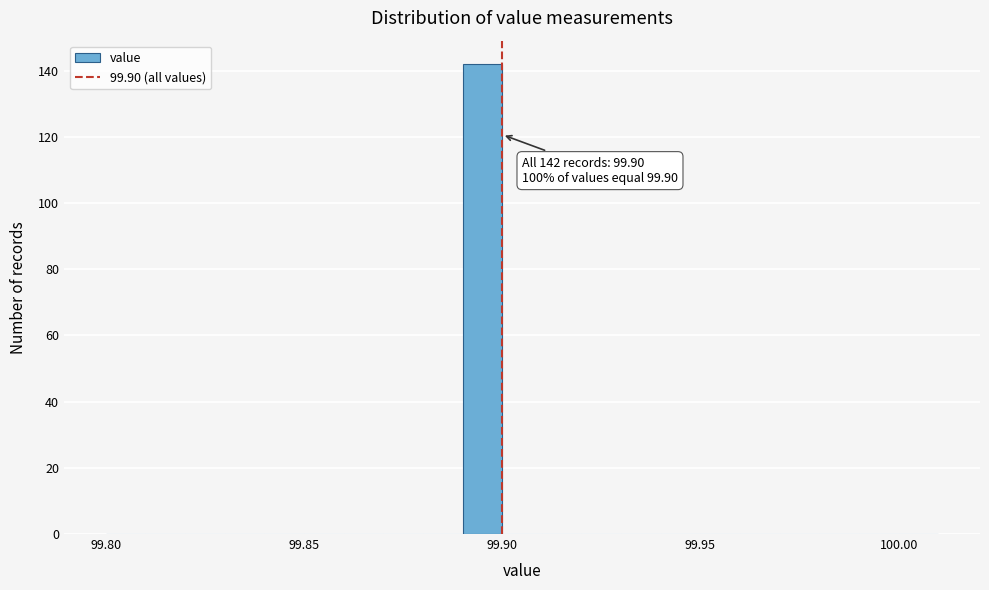

Around what value on the x-axis is the tallest bar? Give the approximate position of its centre, as read against the axis.

99.895